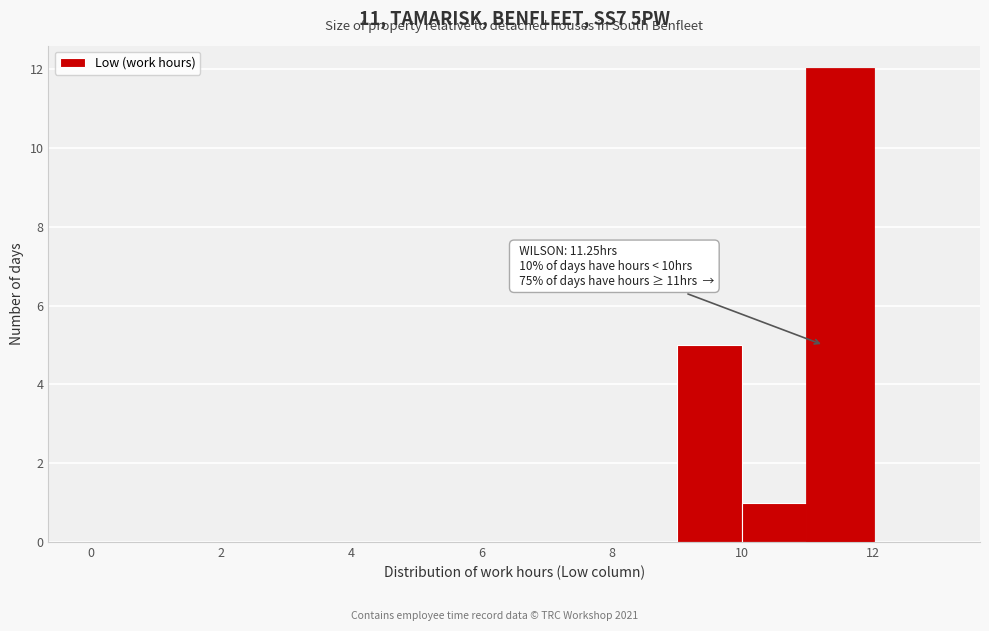

Over which range of the x-axis is the bar tallest?

11 to 12